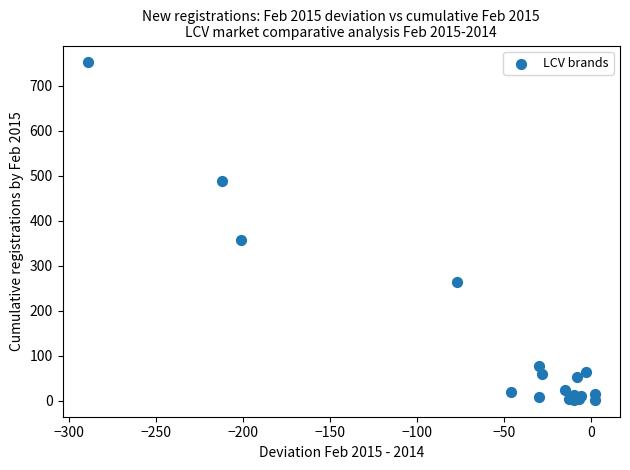

What Y value in the scatter plot is closest to 377?

357